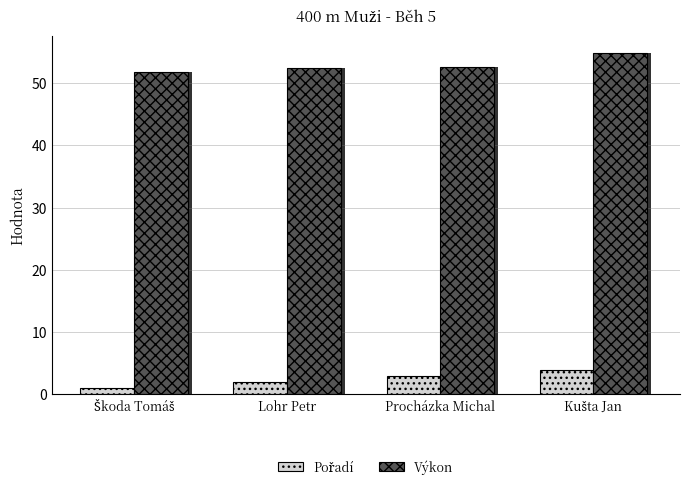

What is the highest value of the Výkon series?

54.9